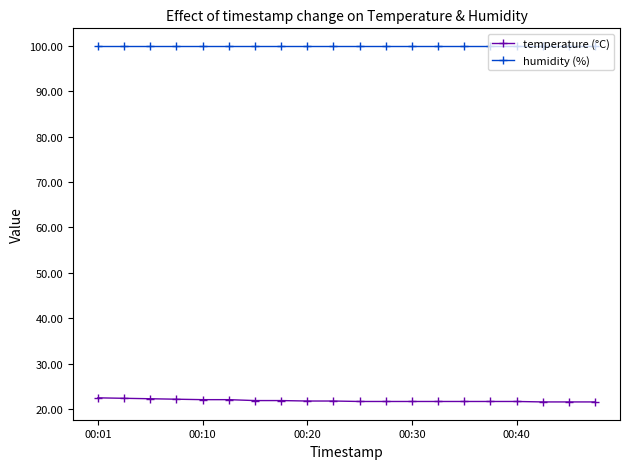

Which series has the largest total across all categories?

humidity (%)